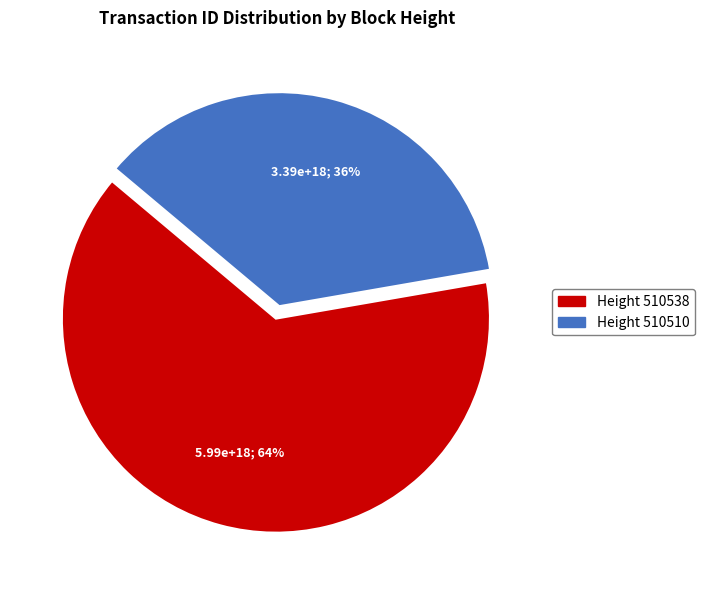

Count the number of slices in the pie.

2